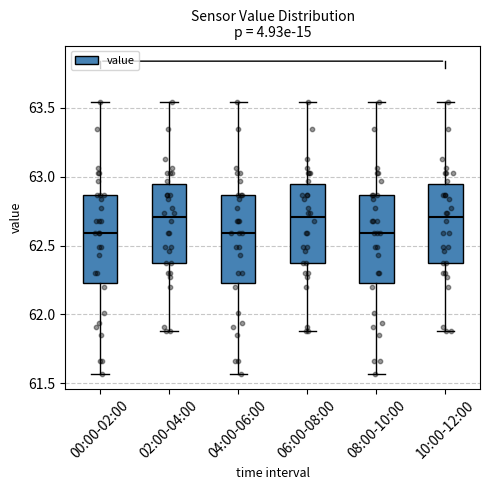

Reading left to right, read every box against the y-axis: the position of its median line, the range the box covers, and the ends of its whiskers. The values are not printed on the chart, so give them approximately, as read against the axis.

00:00-02:00: median 62.60, box 62.25 to 62.85, whiskers 61.55 to 63.55
02:00-04:00: median 62.70, box 62.35 to 62.95, whiskers 61.90 to 63.55
04:00-06:00: median 62.60, box 62.25 to 62.85, whiskers 61.55 to 63.55
06:00-08:00: median 62.70, box 62.35 to 62.95, whiskers 61.90 to 63.55
08:00-10:00: median 62.60, box 62.25 to 62.85, whiskers 61.55 to 63.55
10:00-12:00: median 62.70, box 62.35 to 62.95, whiskers 61.90 to 63.55